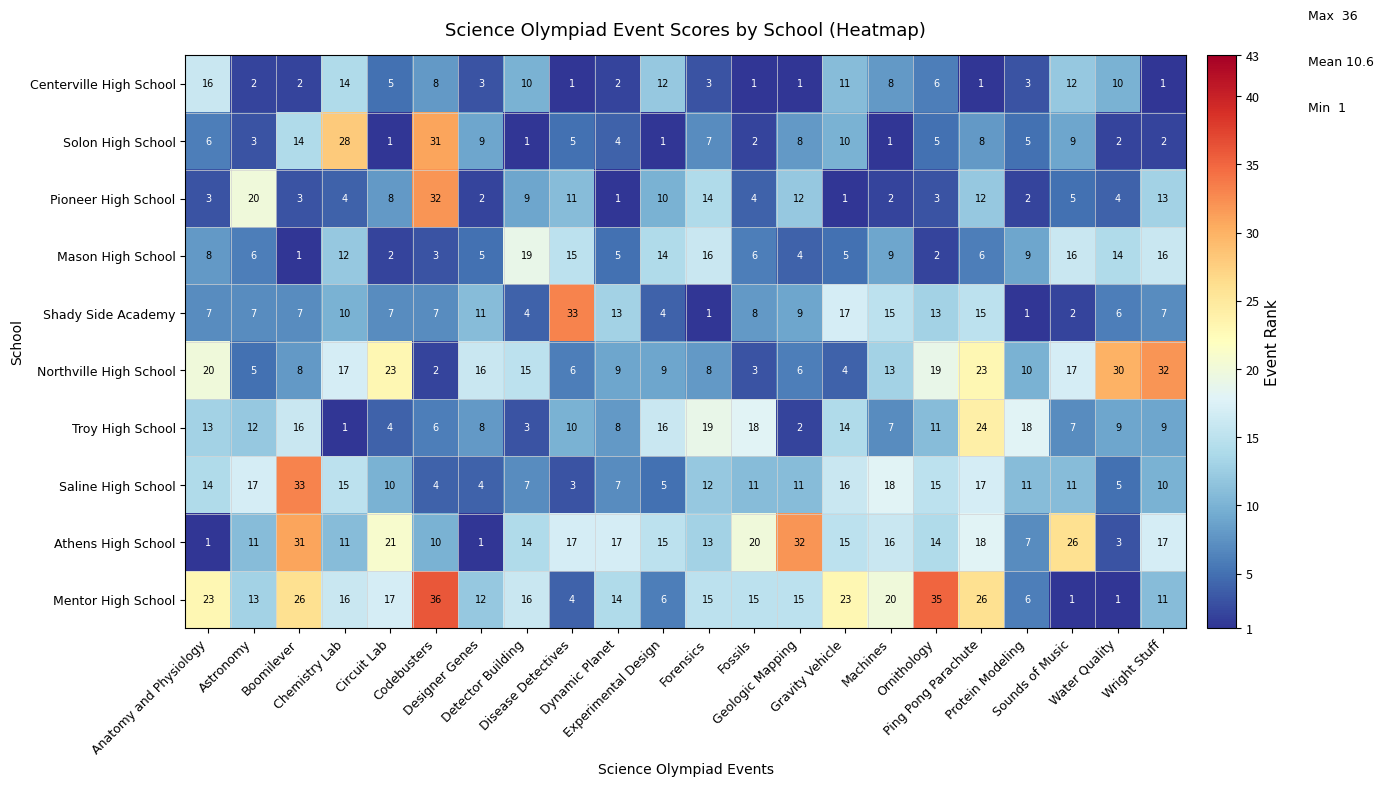

What is the total value across all series at Astronomy?

96